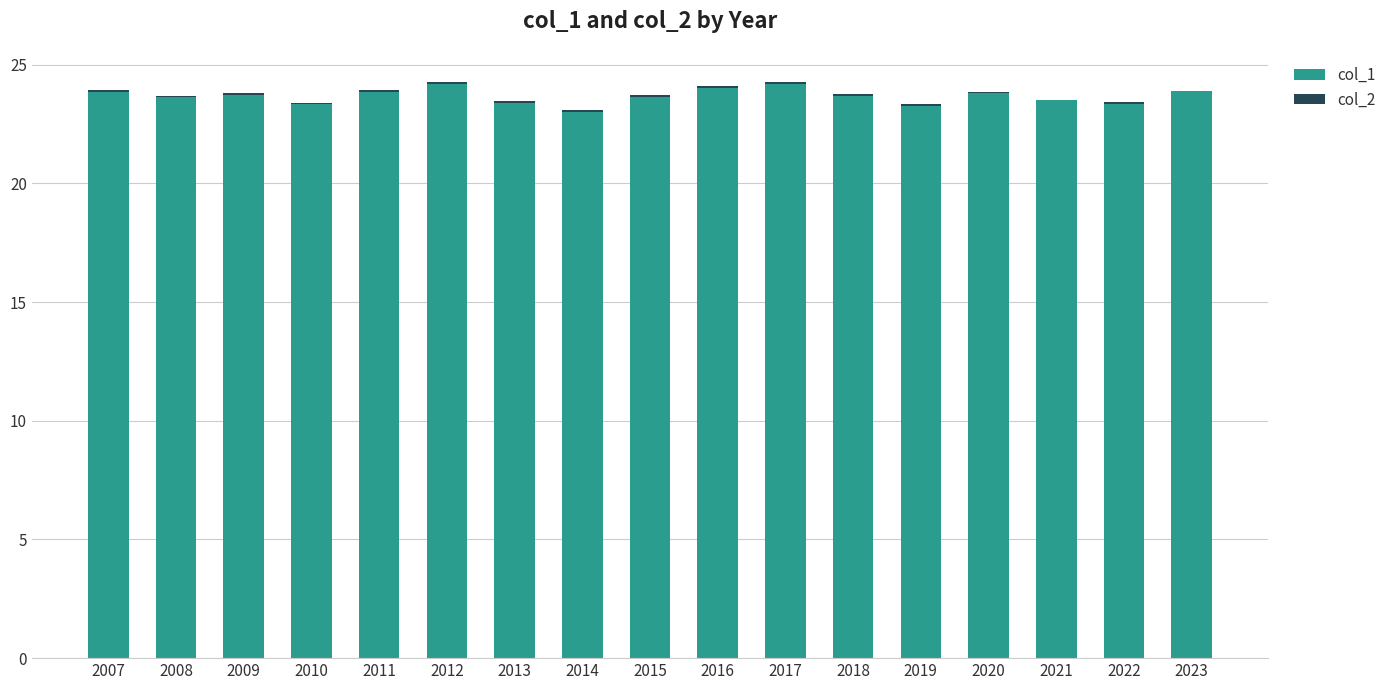

The value of col_1 at 2014 is 23.0. True or false?

True